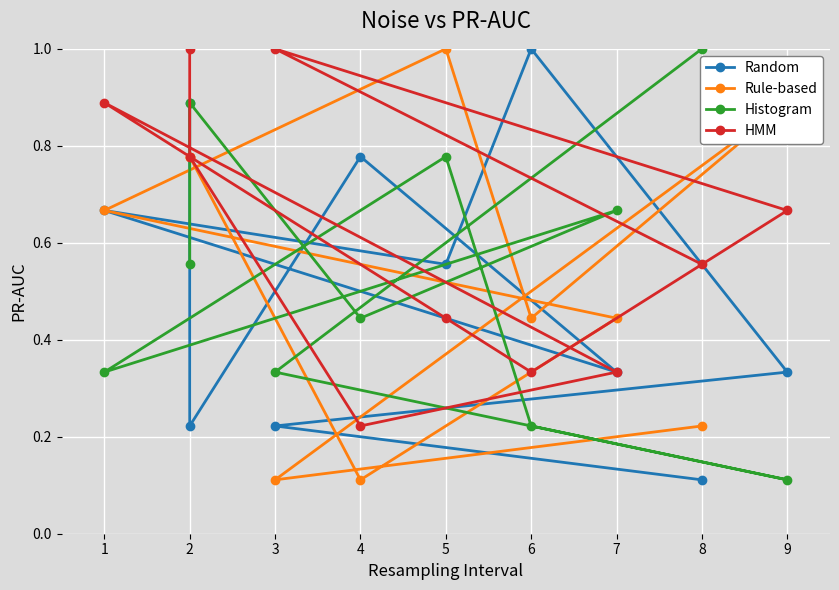

How many times do HMM and Histogram cross each other?

5